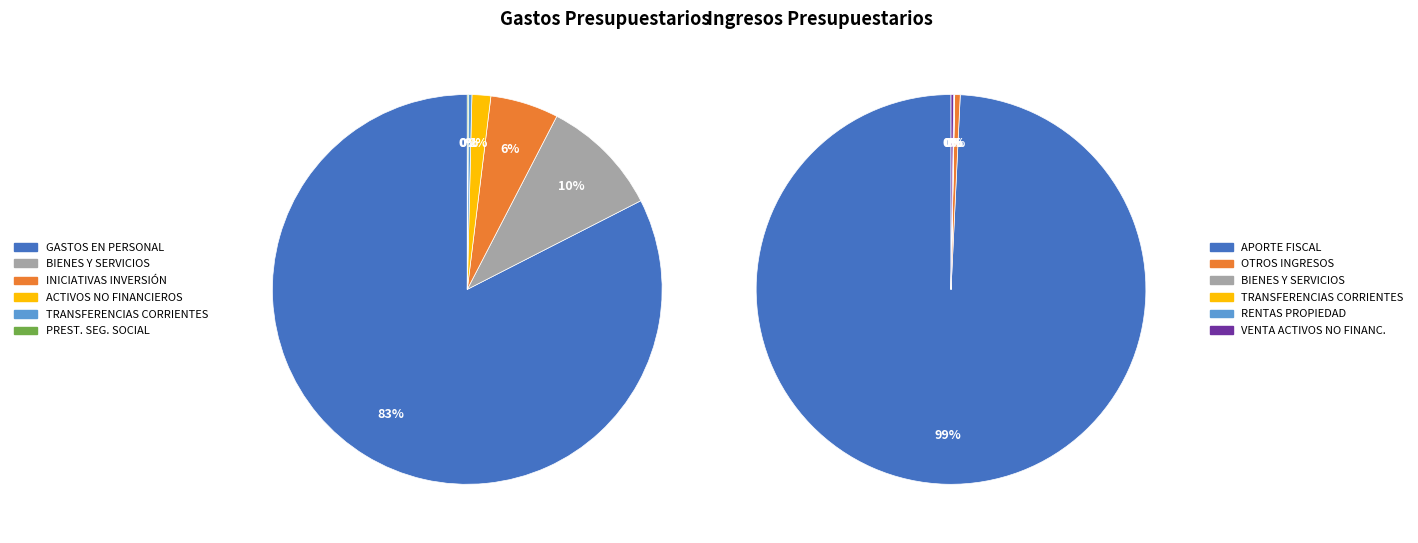

Is it true that ADQUISICIÓN DE ACTIVOS NO FINANCIEROS is 1% of the pie?

True